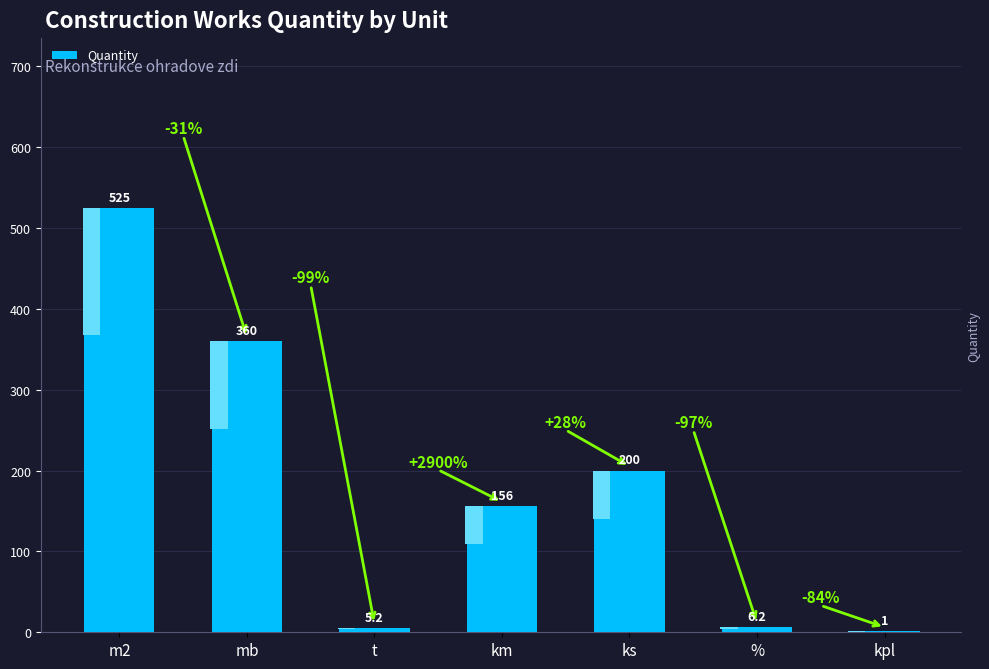

What is the value of the 3rd bar from the left?

5.2